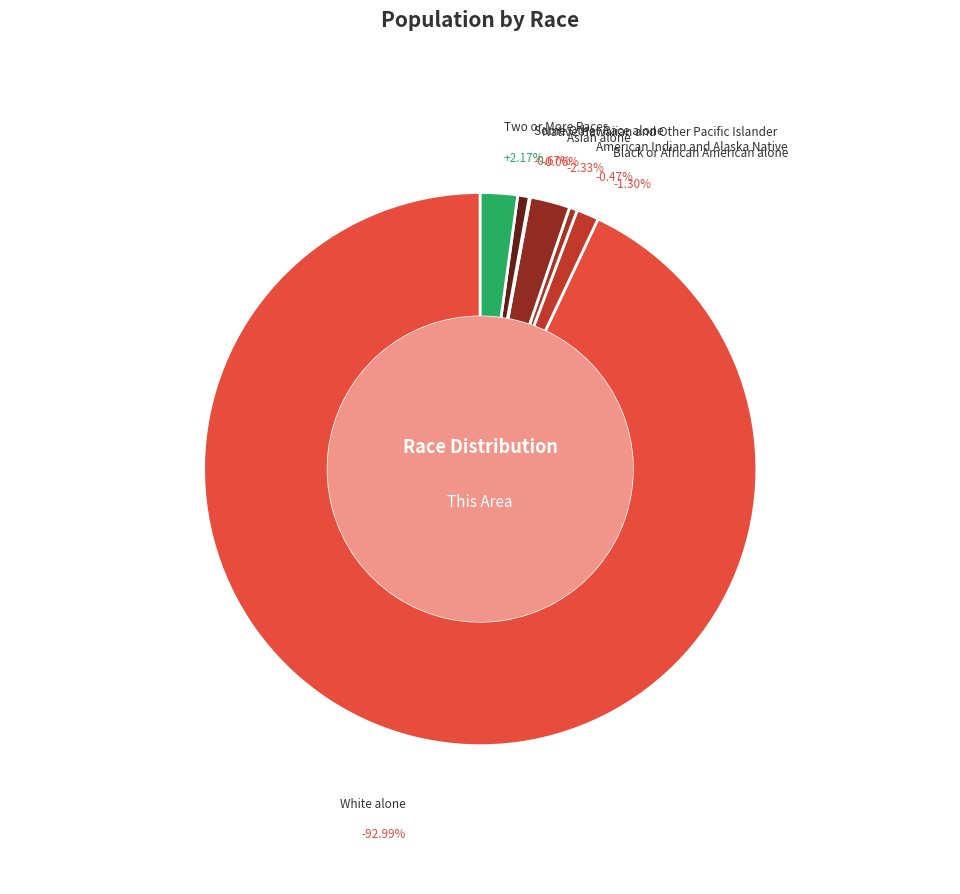

Is Asian alone the majority of the pie?

No